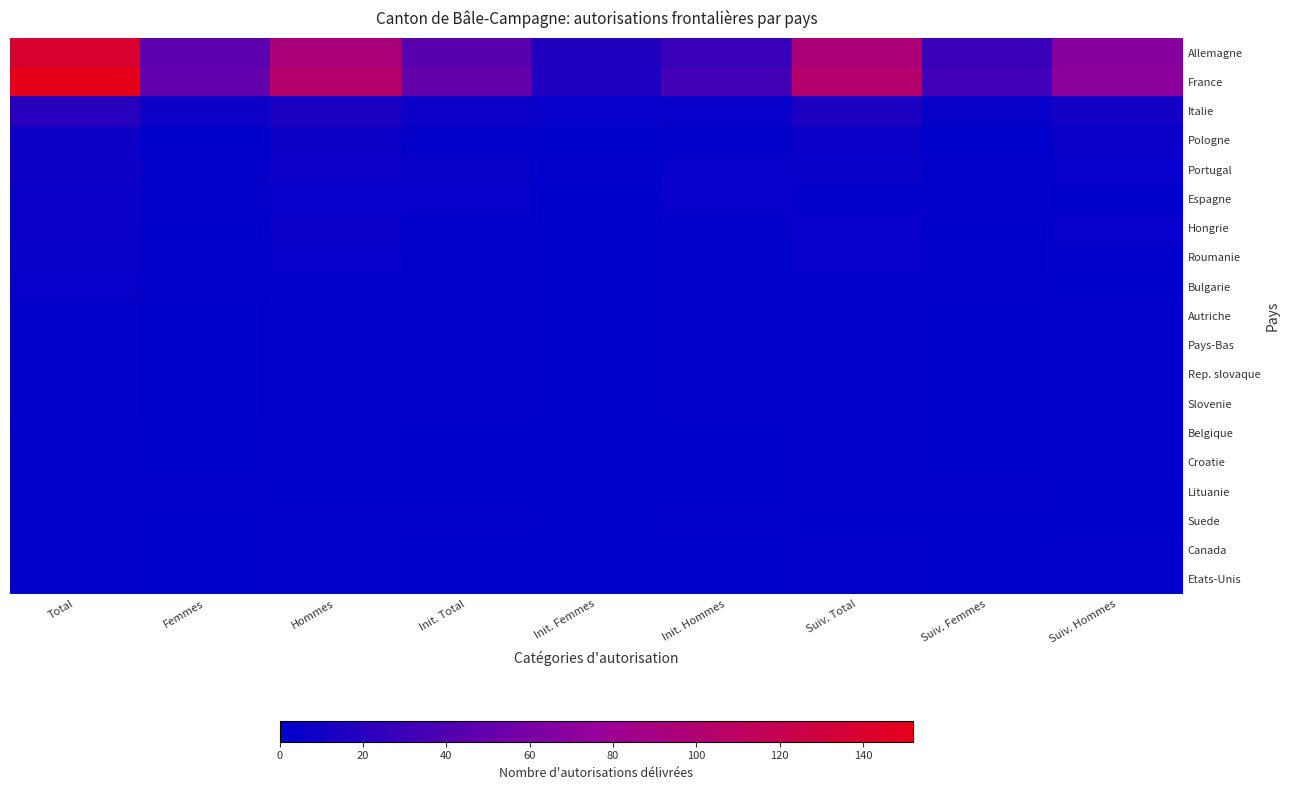

Which has a higher value, Init. Total or Init. Hommes?

Init. Total